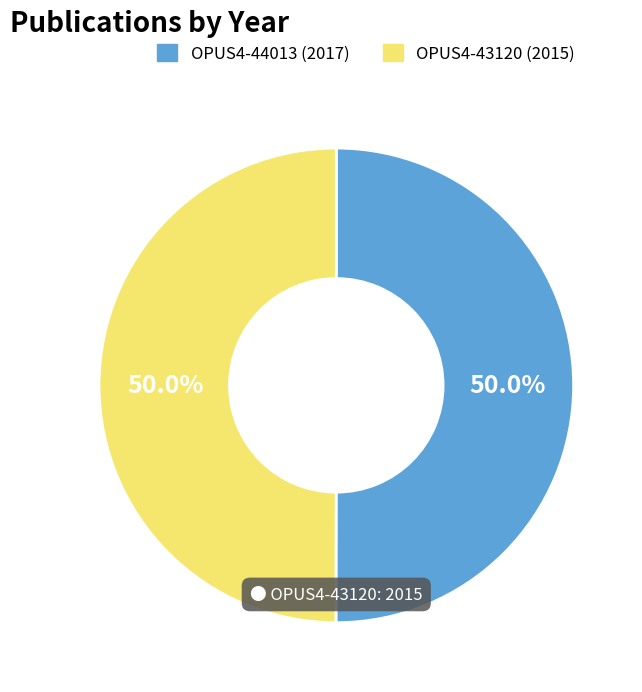

Combined, what portion of the pie is OPUS4-44013 and OPUS4-43120?

100.0%